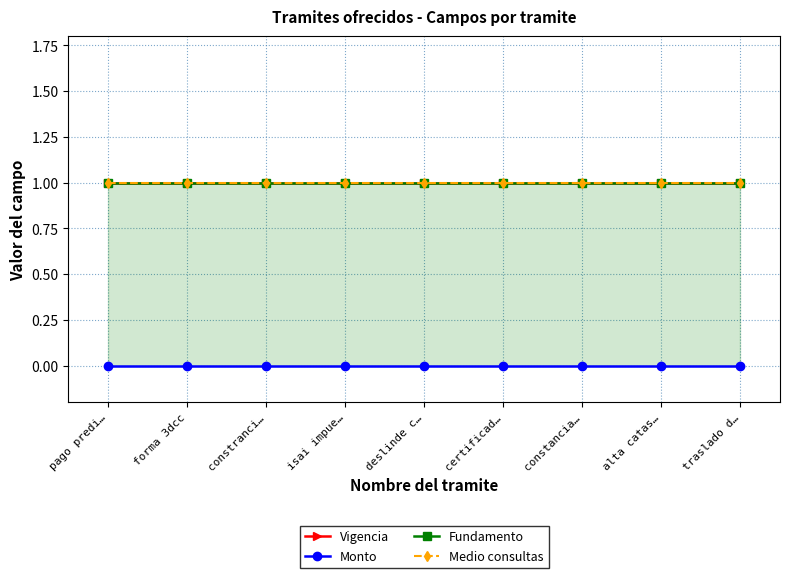

List the labels in order of Vigencia value, smallest first.

pago predi…, forma 3dcc, constranci…, isai impue…, deslinde c…, certificad…, constancia…, alta catas…, traslado d…